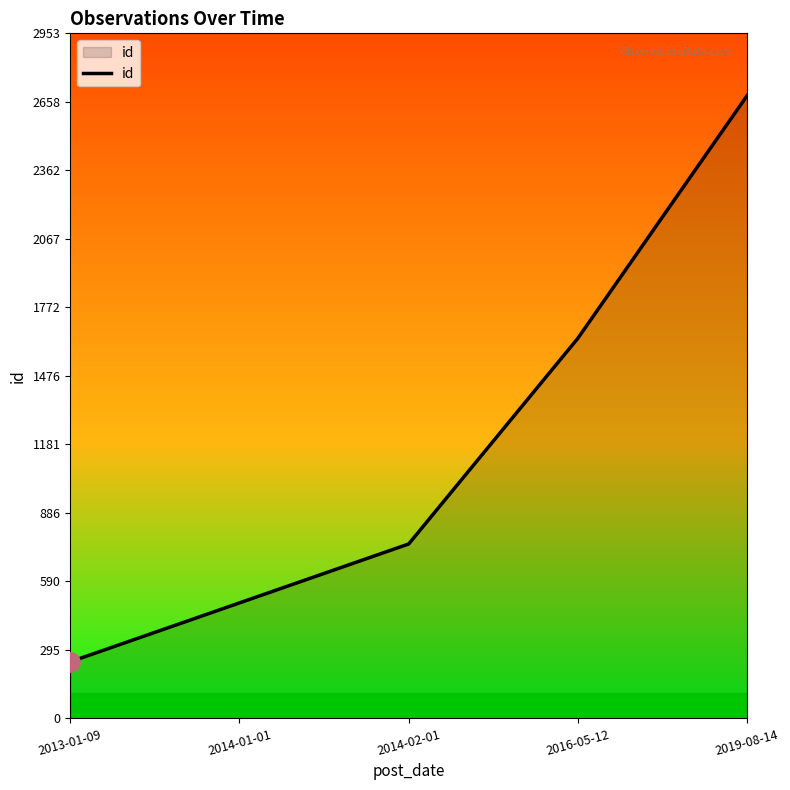

What is the sum of all values?

5818